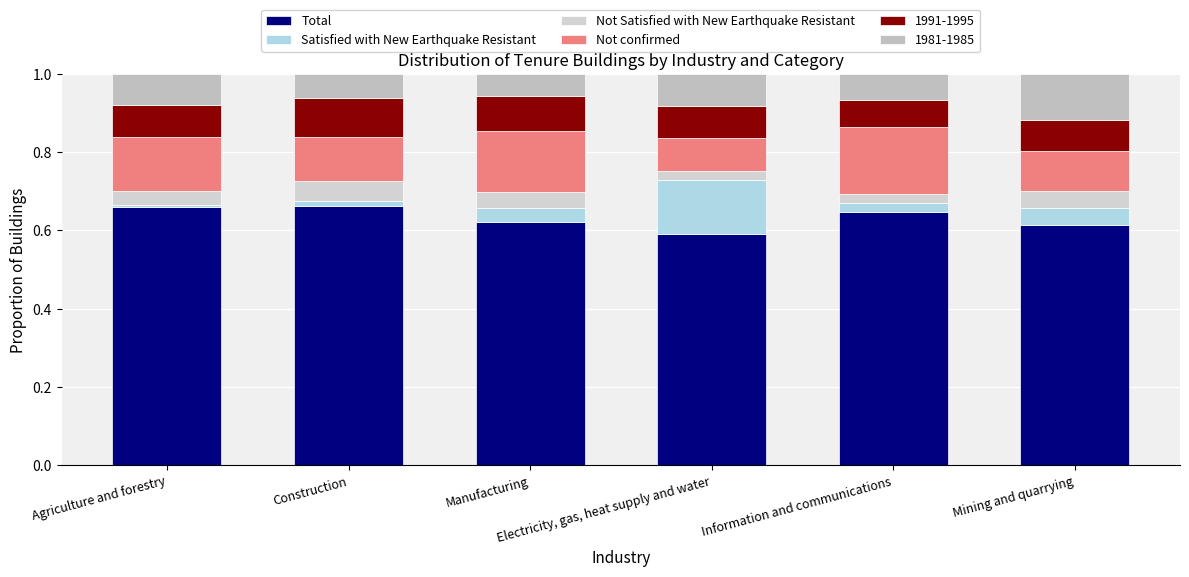

What is the label of the 5th bar from the left?

Information and communications